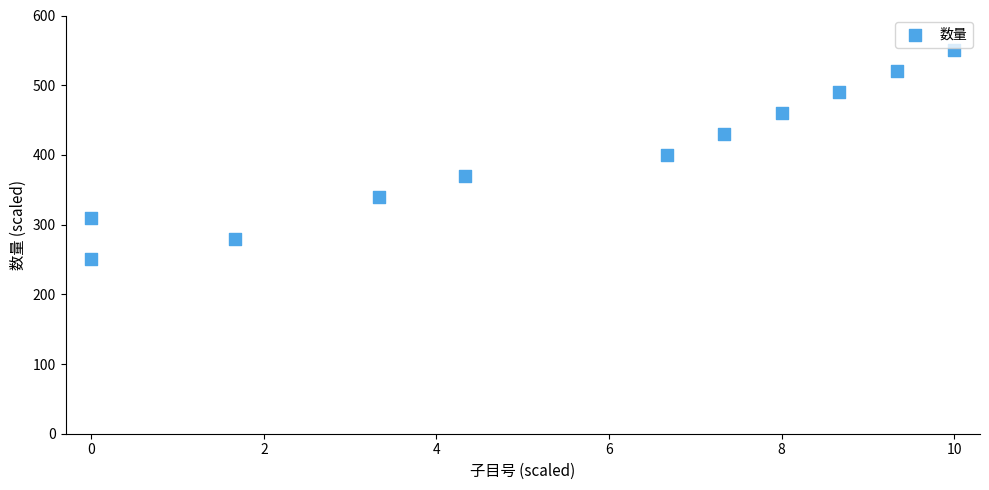

What is the range of Y values (max minus min)?

300